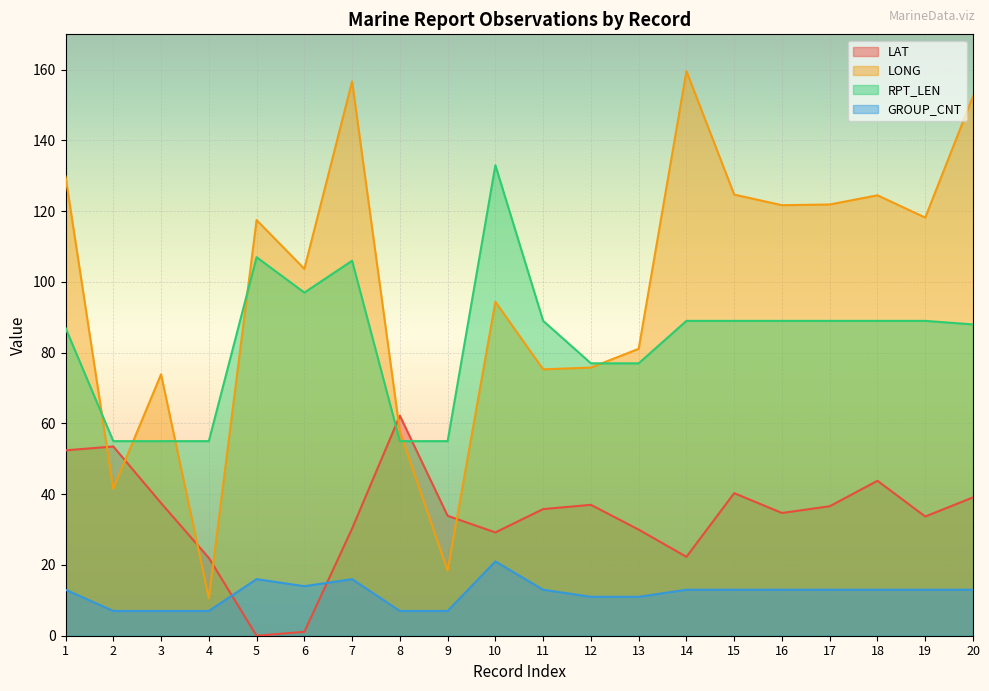

The RPT_LEN series shows 133.0 at 10. True or false?

True